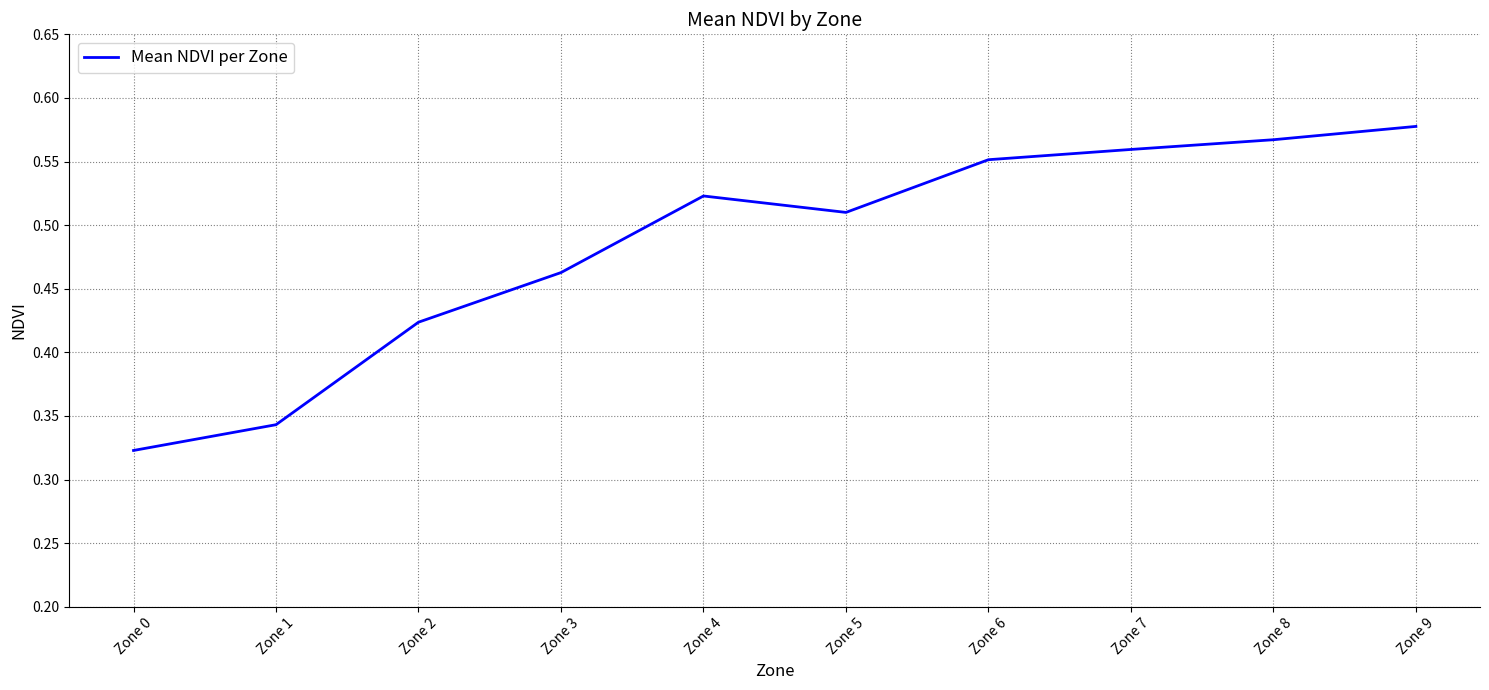

The value at Zone 4 is 0.3. True or false?

False